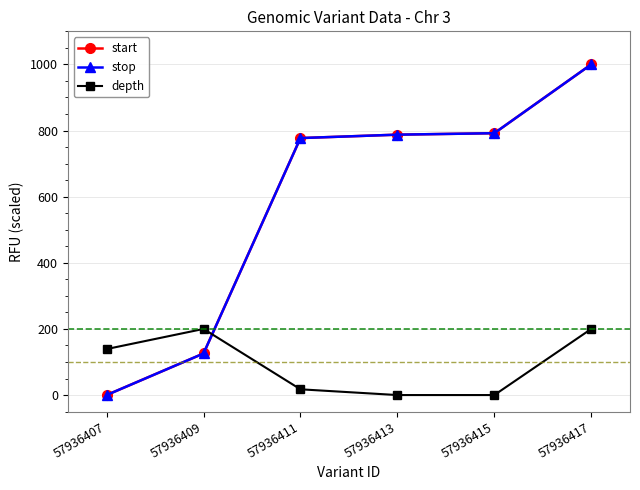

What is the difference between the maximum and minimum values in the depth series?

200.0